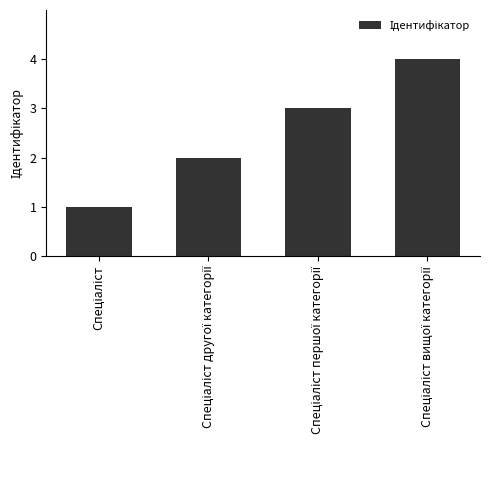

What is the difference between the maximum and minimum values?

3